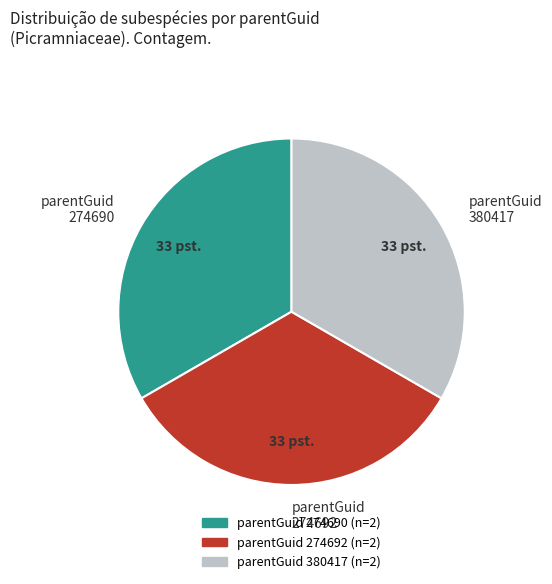

How many slices are in this pie chart?

3